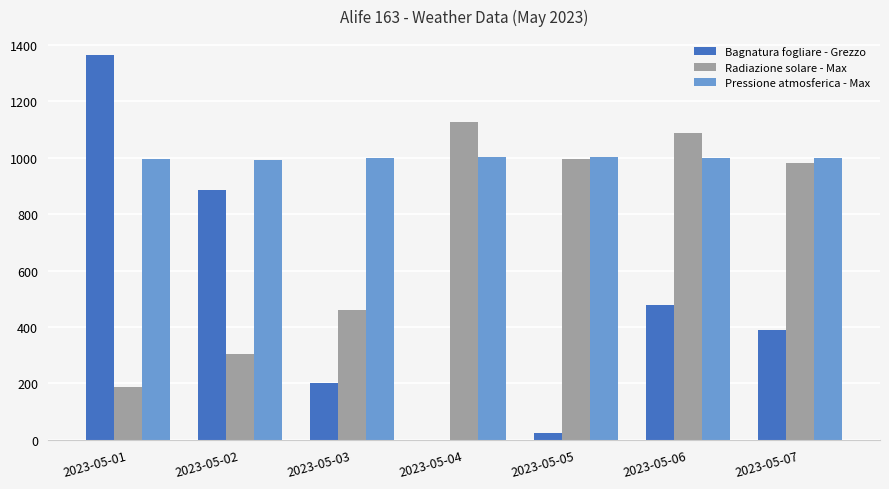

What is the total value across all series at 2023-05-06?

2565.8